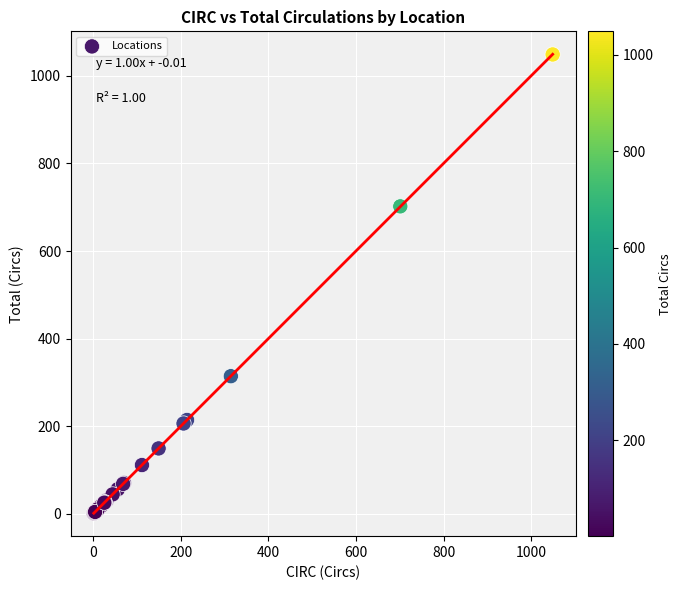

What Y value in the scatter plot is closest to 525?

702